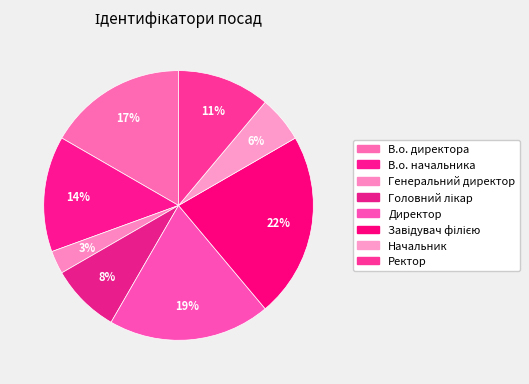

Is there any slice that represents more than half of the pie?

No